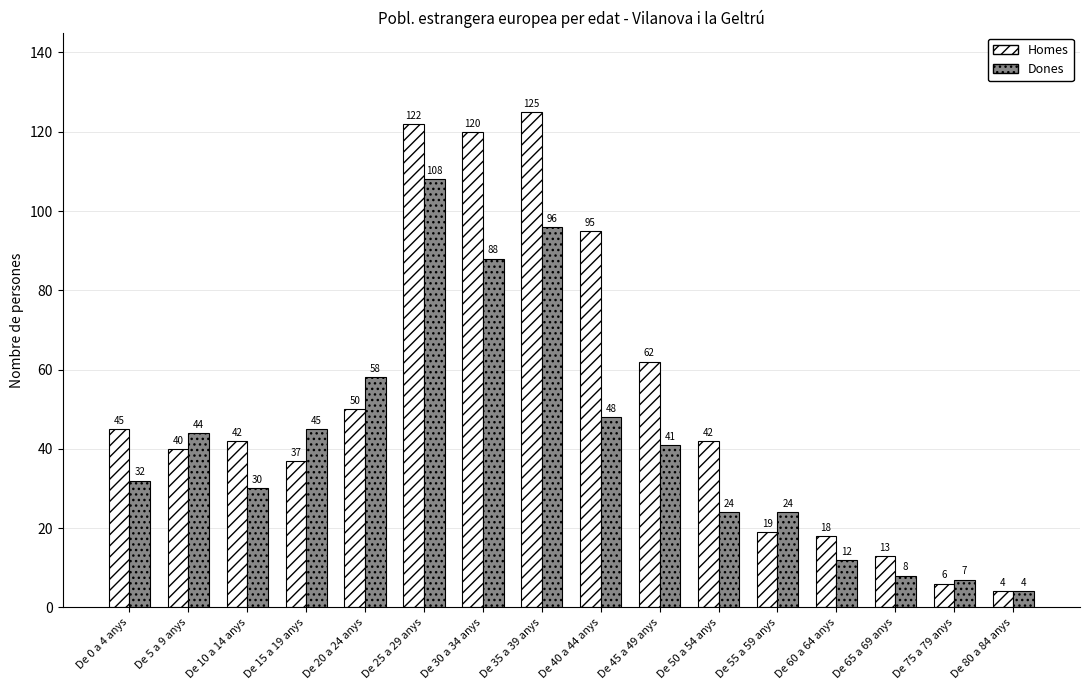

Reading left to right, list all the values displayed in this chart.

Homes: 45	40	42	37	50	122	120	125	95	62	42	19	18	13	6	4
Dones: 32	44	30	45	58	108	88	96	48	41	24	24	12	8	7	4